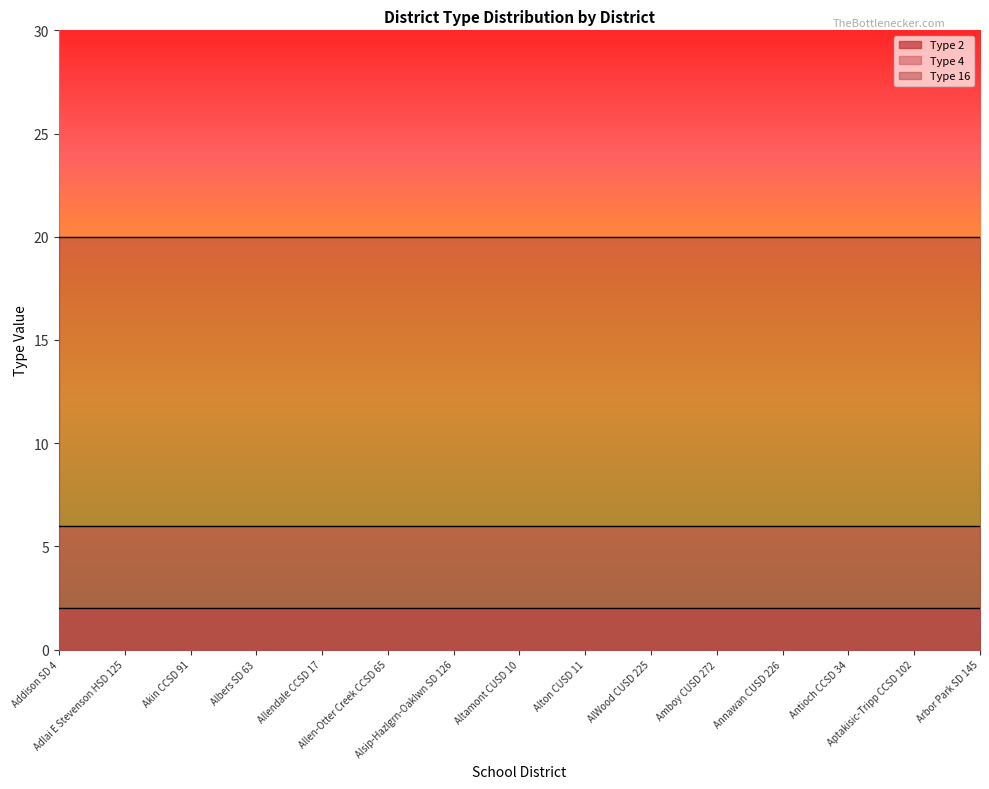

True or false: Type 4 and Type 2 intersect in this chart.

False